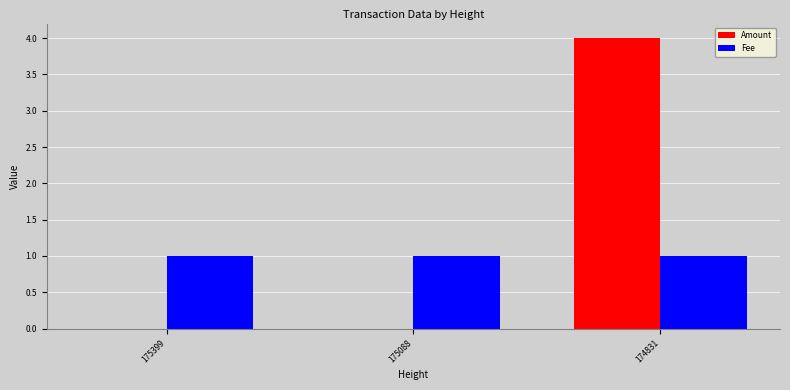

True or false: Fee has a value of 1 at 175088.

True